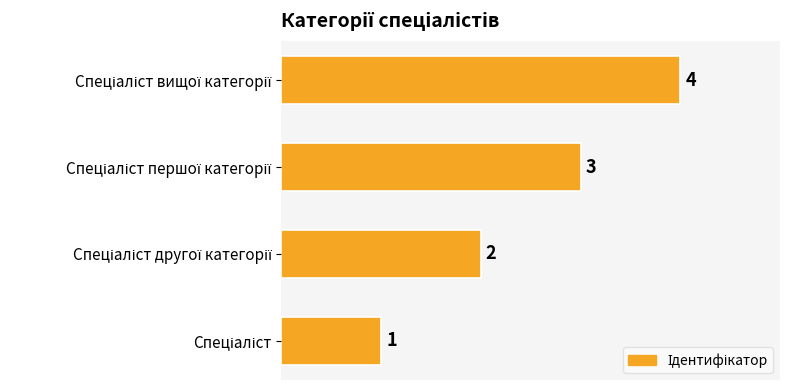

How many values are between 2 and 4?

3